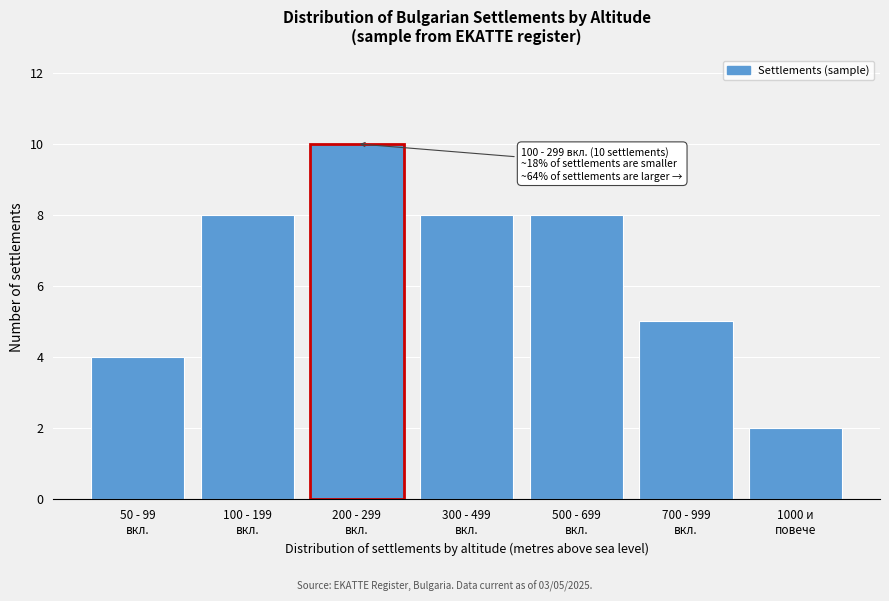

Reading right to left, list all the values displayed in this chart.

2	5	8	8	10	8	4